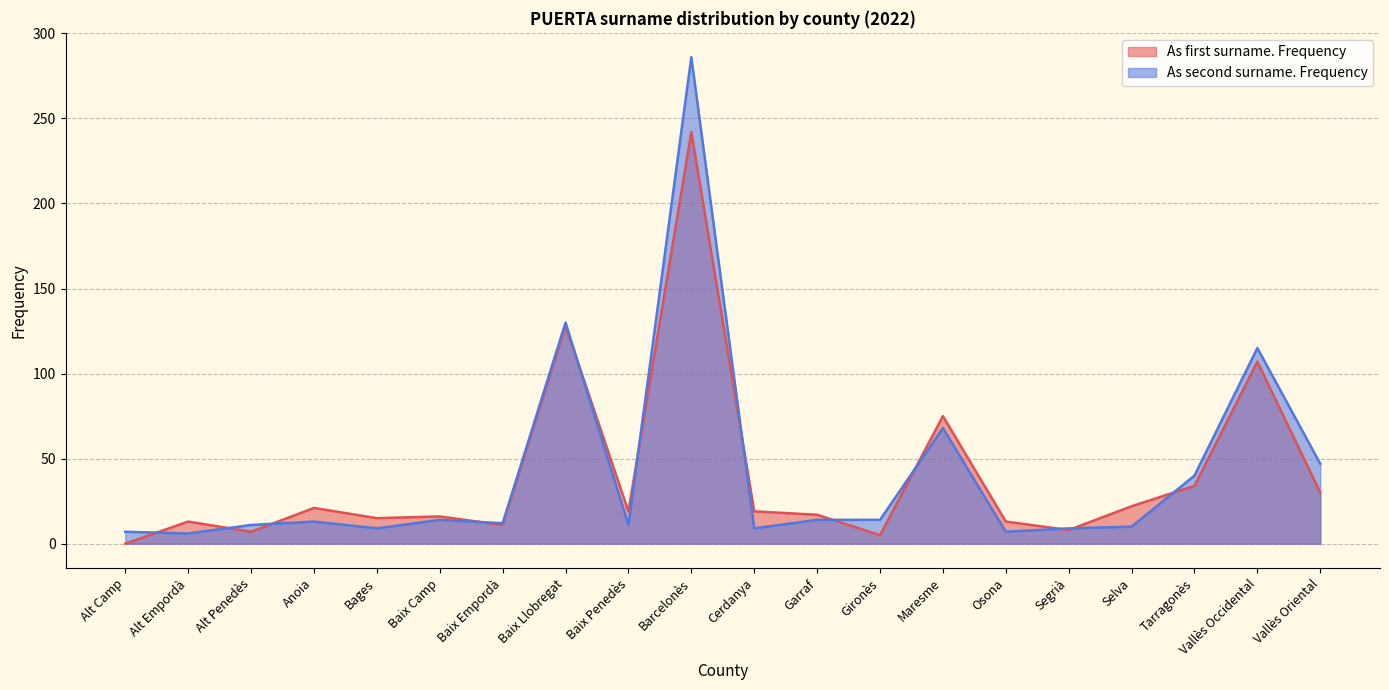

List the series in order of their overall mean, lowest first.

As first surname. Frequency, As second surname. Frequency